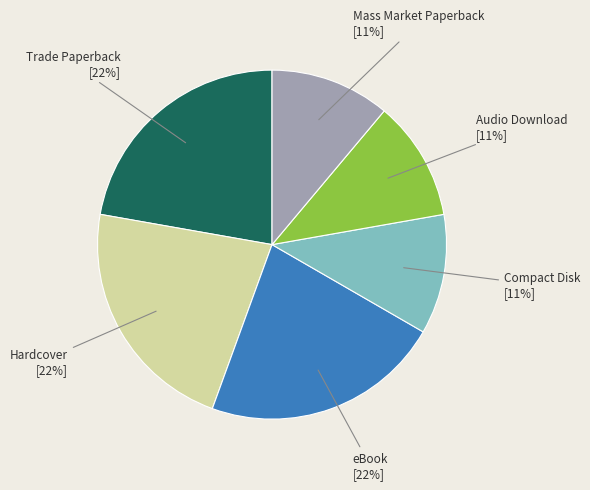

Is there a majority slice in this chart?

No